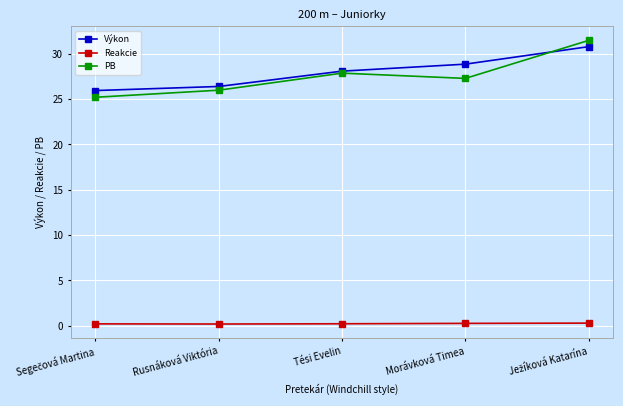

Count the number of data series in this chart.

3